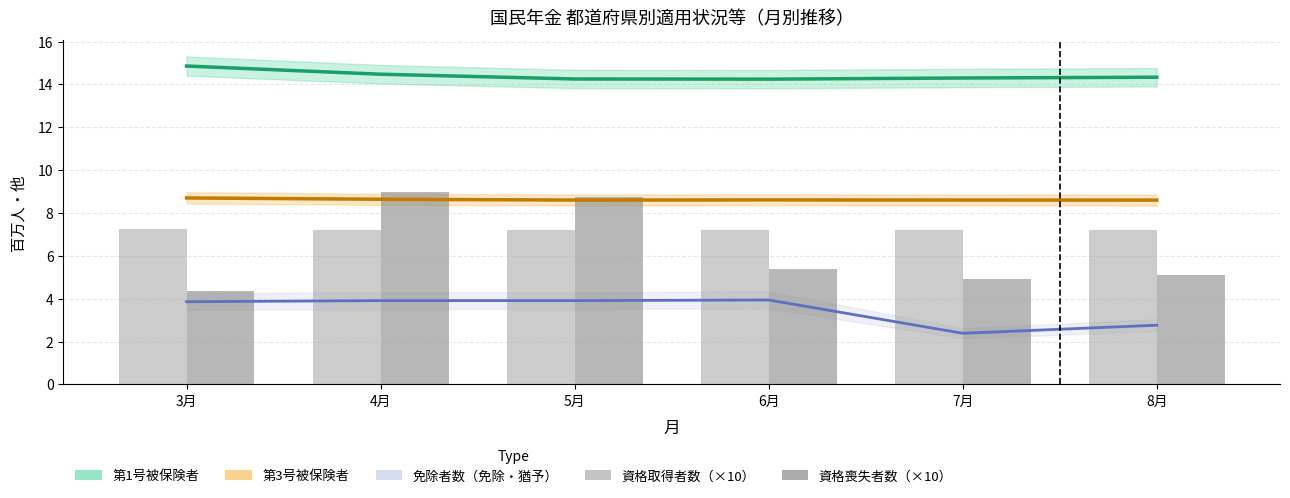

What is the value of the 資格喪失者数（×10） bar at the 2nd from the left?

9.0